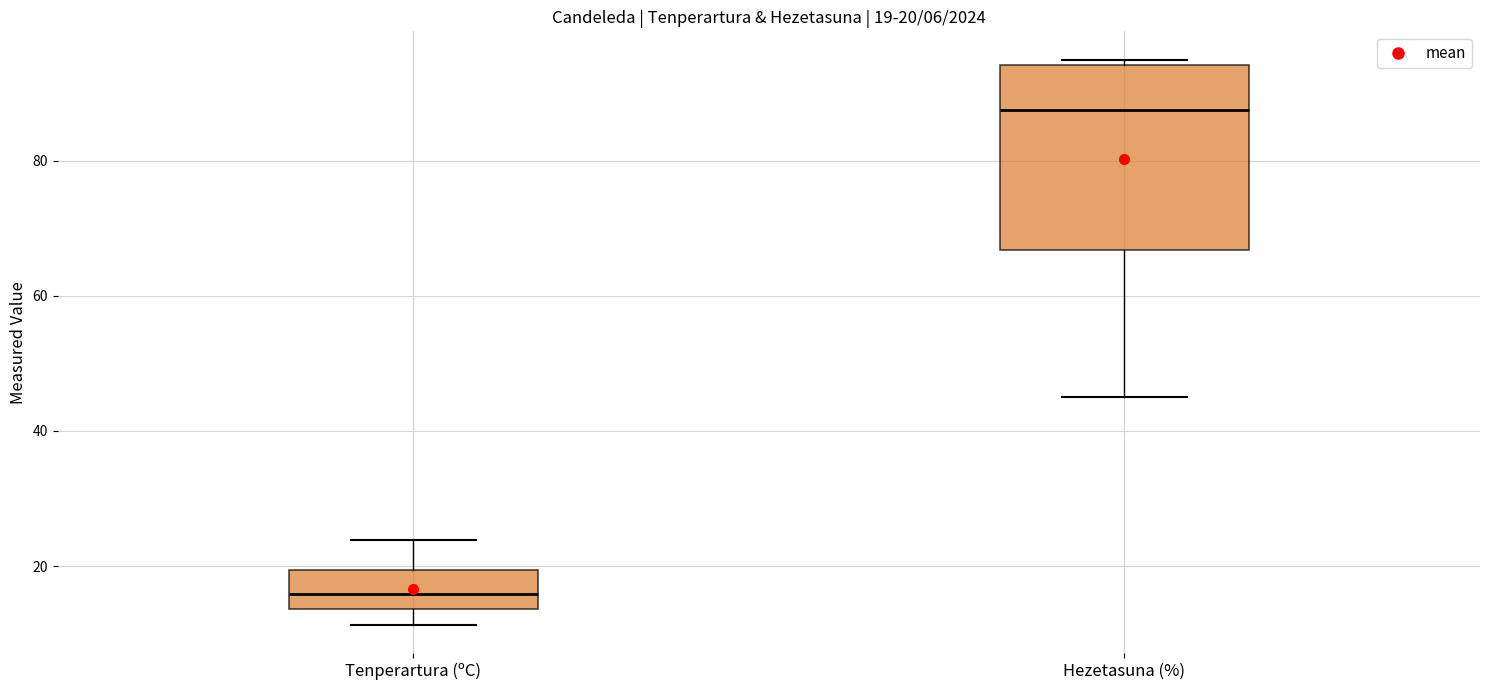

Which box has the lowest median line?

Tenperartura (ºC)